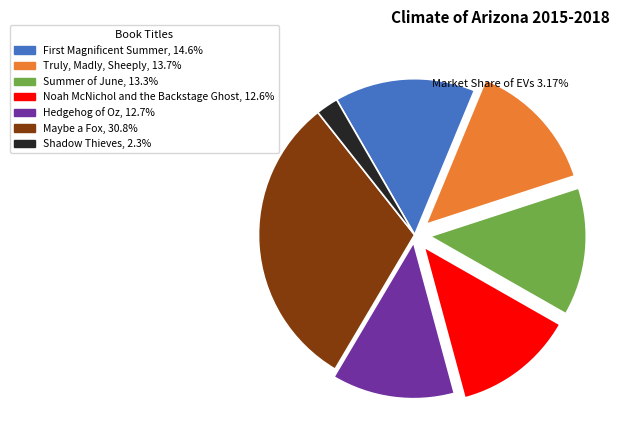

Does Truly, Madly, Sheeply represent more than half of the total?

No